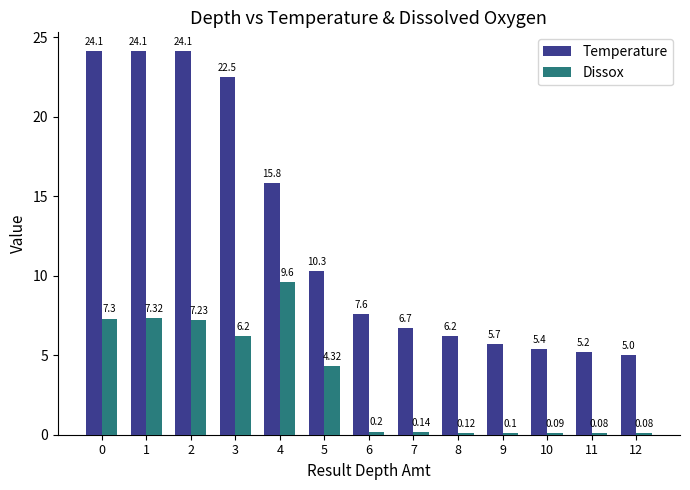

Which series has the widest spread of values?

Temperature